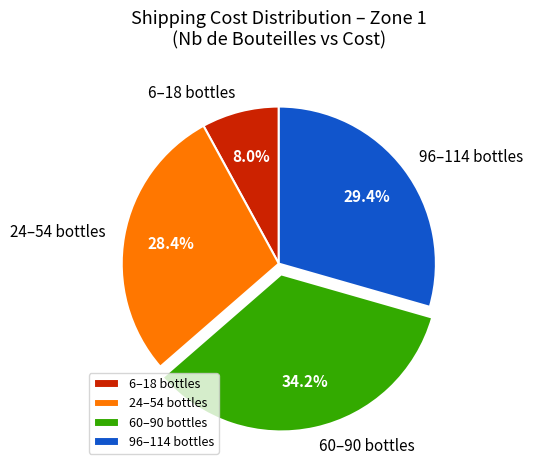

How many slices are in this pie chart?

4